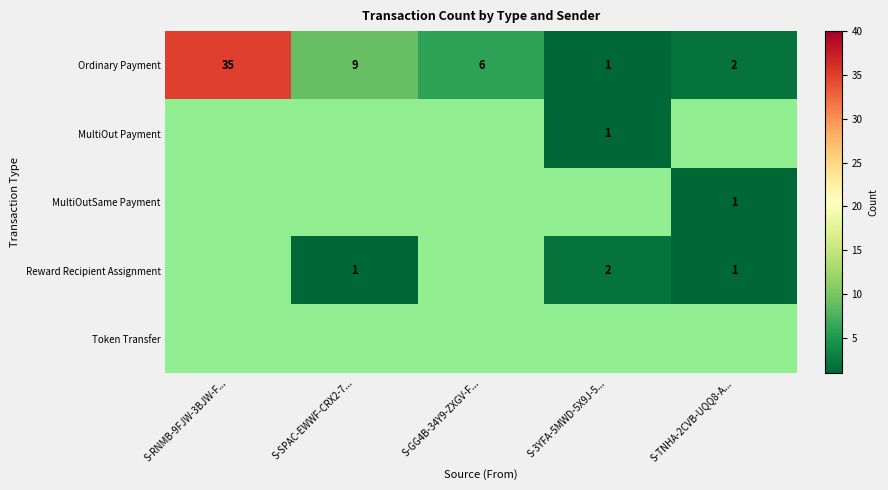

What value does the Ordinary Payment series have at S-SPAC-EWWF-CRX2-7...?

9